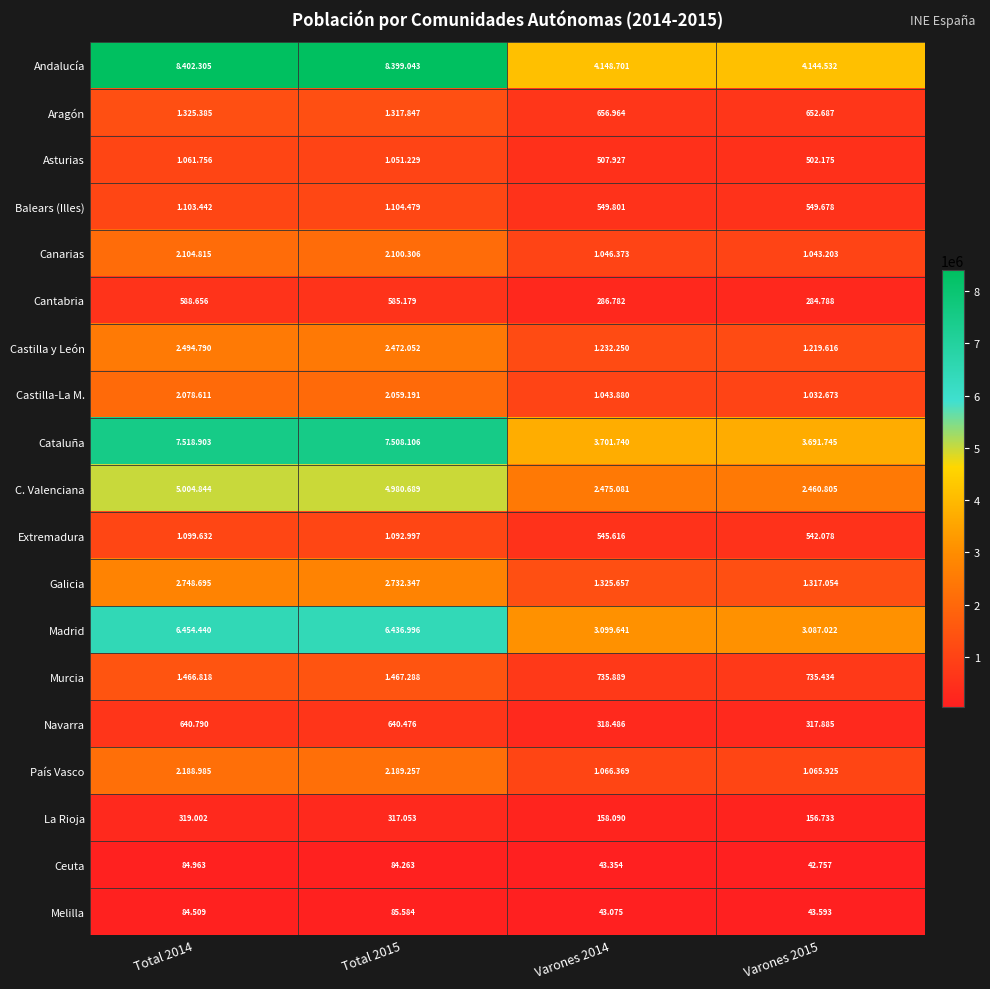

What is the difference between the maximum and minimum values in the Navarra series?

322905